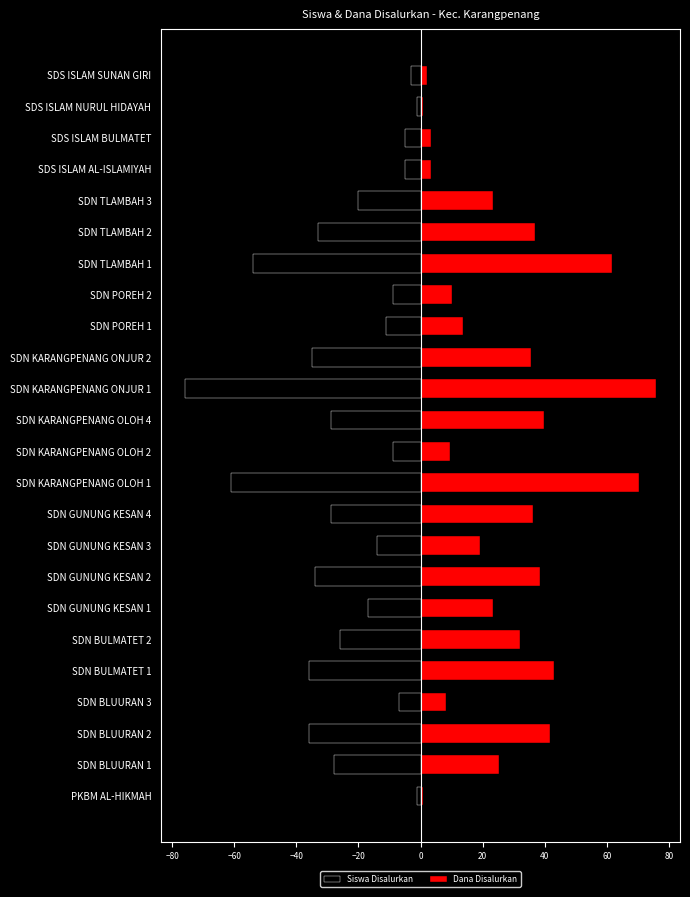

Does the chart contain any negative values?

Yes